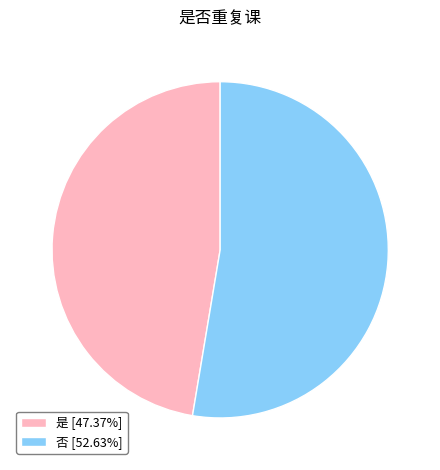

Do 否 [52.63%] and 是 [47.37%] together represent more than half of the pie?

Yes